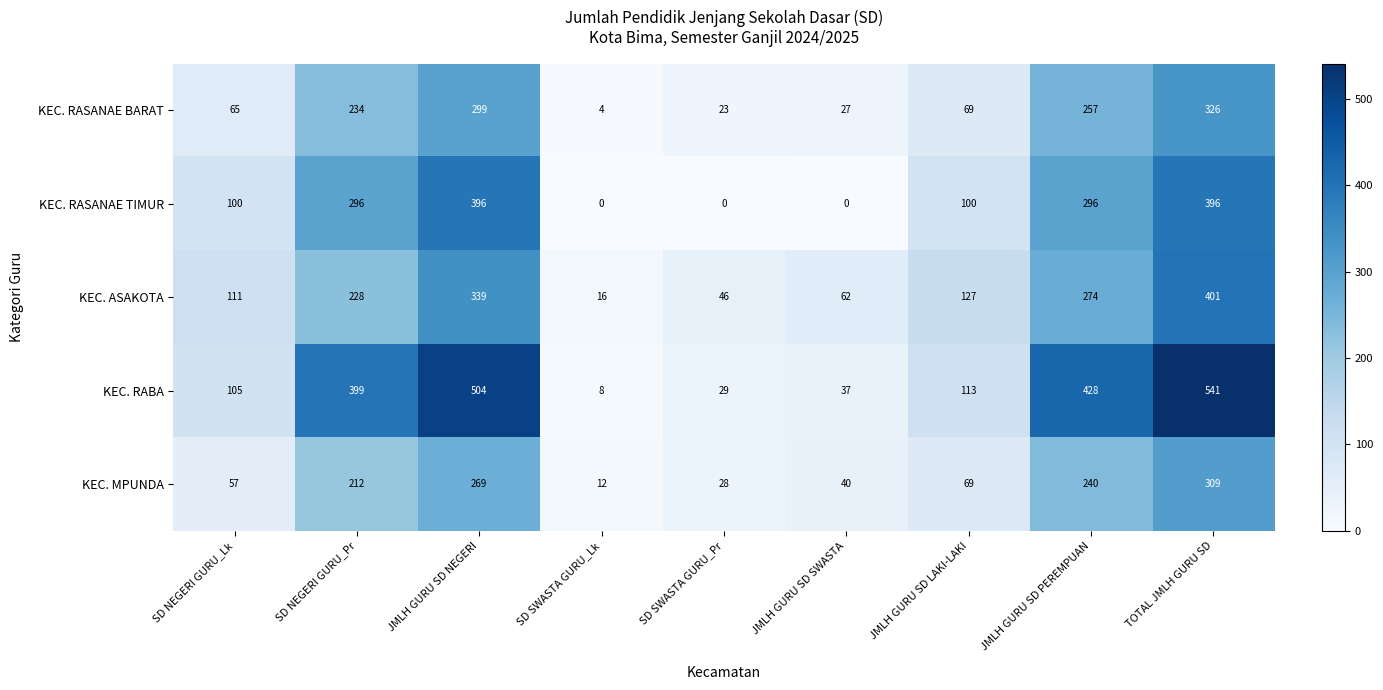

What is the spread (max minus min) of values at SD NEGERI GURU_Lk?

54